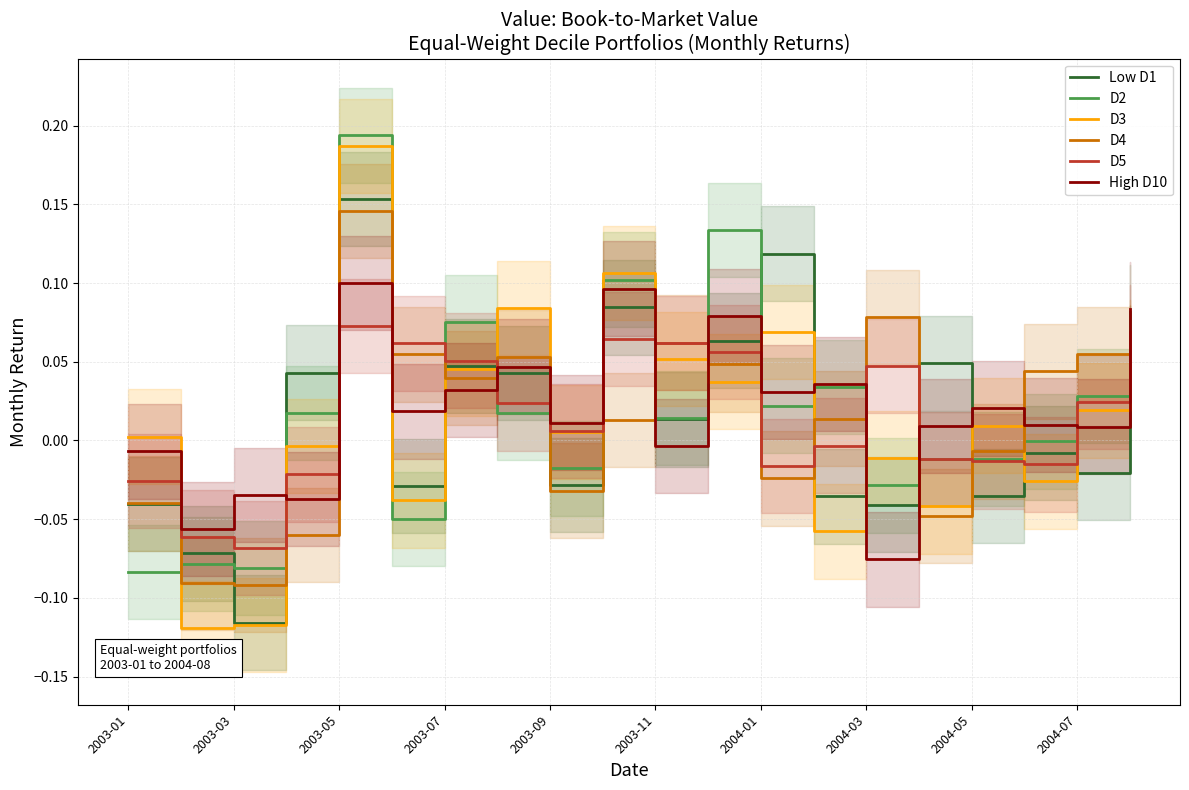

At which label does D5 reach its peak?

2003-05